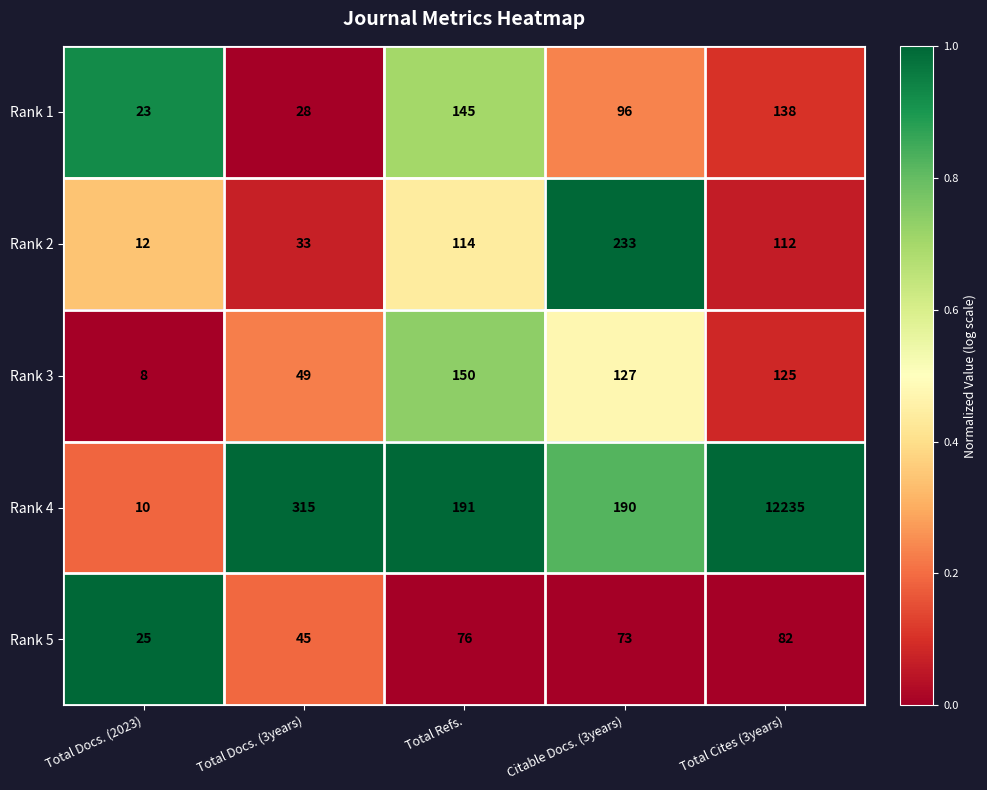

What is the difference between the highest and lowest values at Total Docs. (2023)?

17